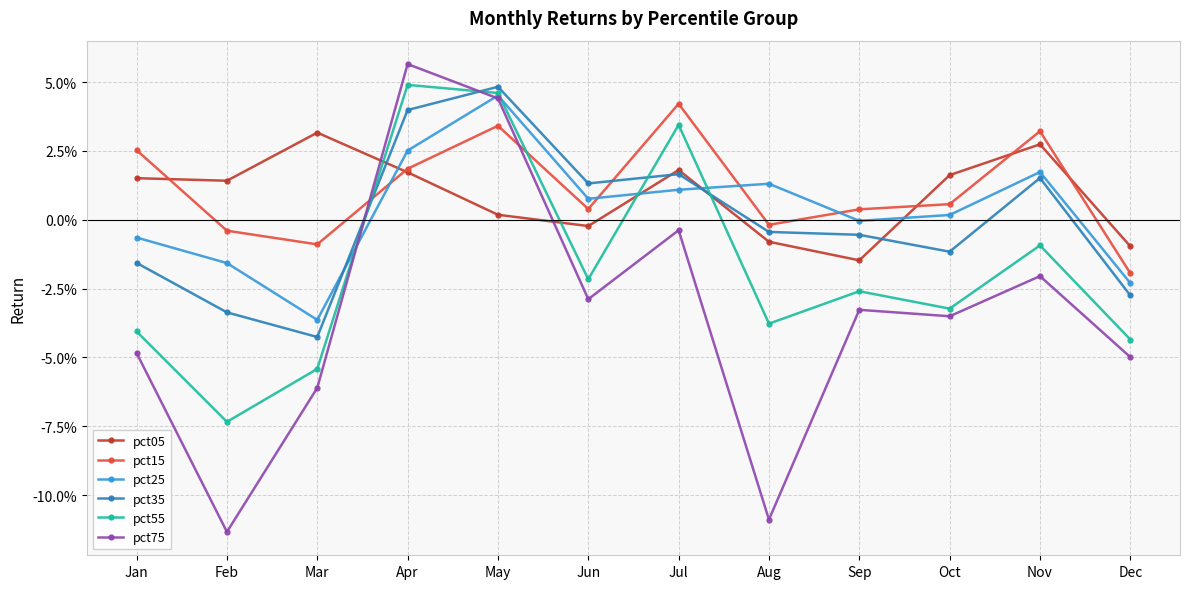

Does the chart have visible grid lines?

Yes